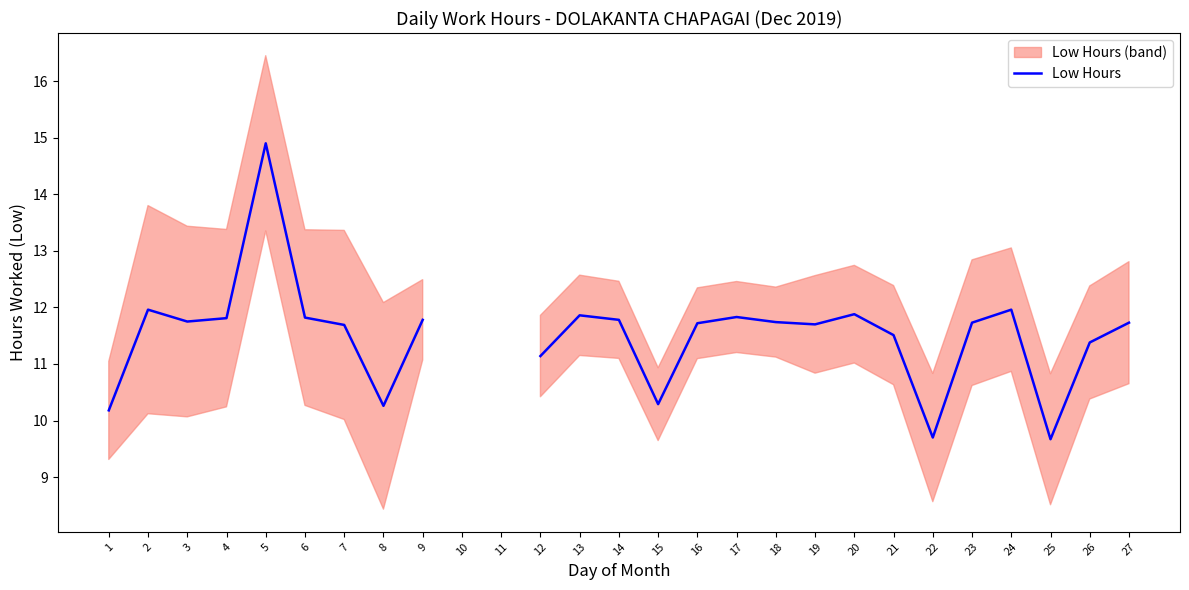

How many values exceed 11?

20